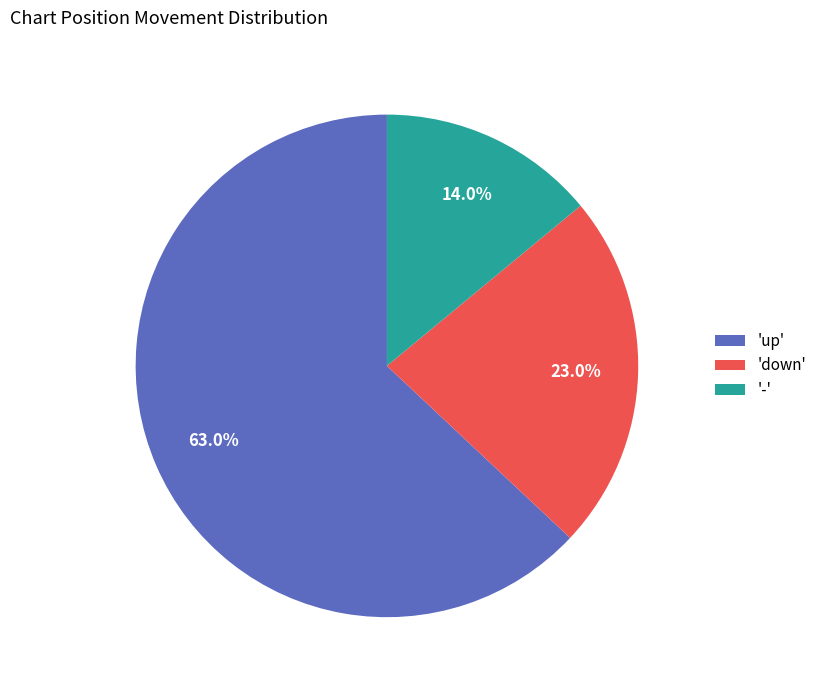

Rank the categories by value from highest to lowest.

'up', 'down', '-'